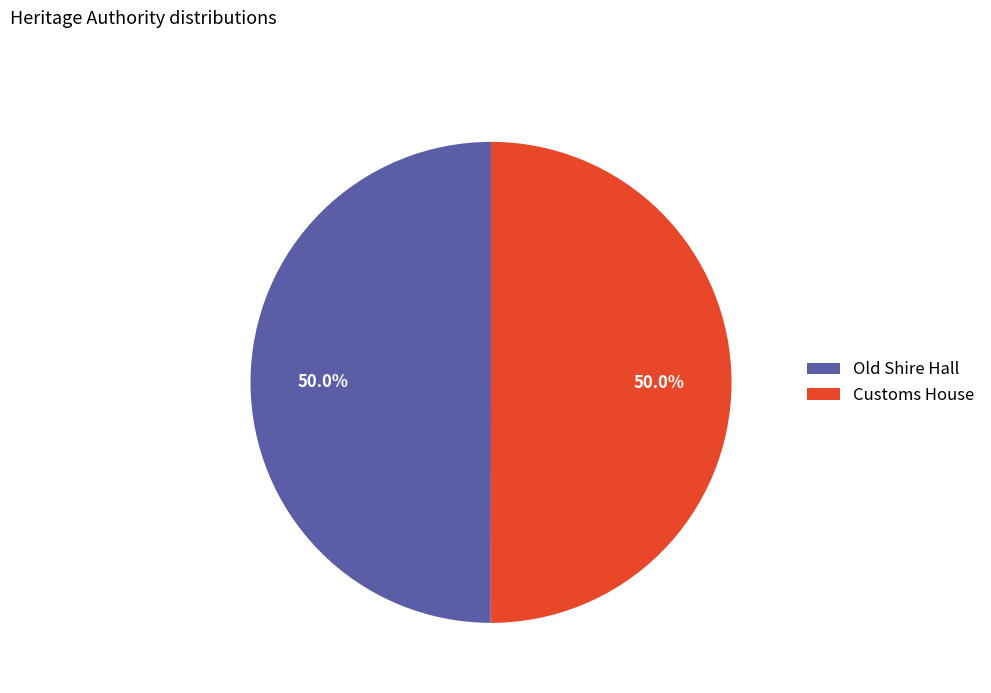

How many slices are in this pie chart?

2